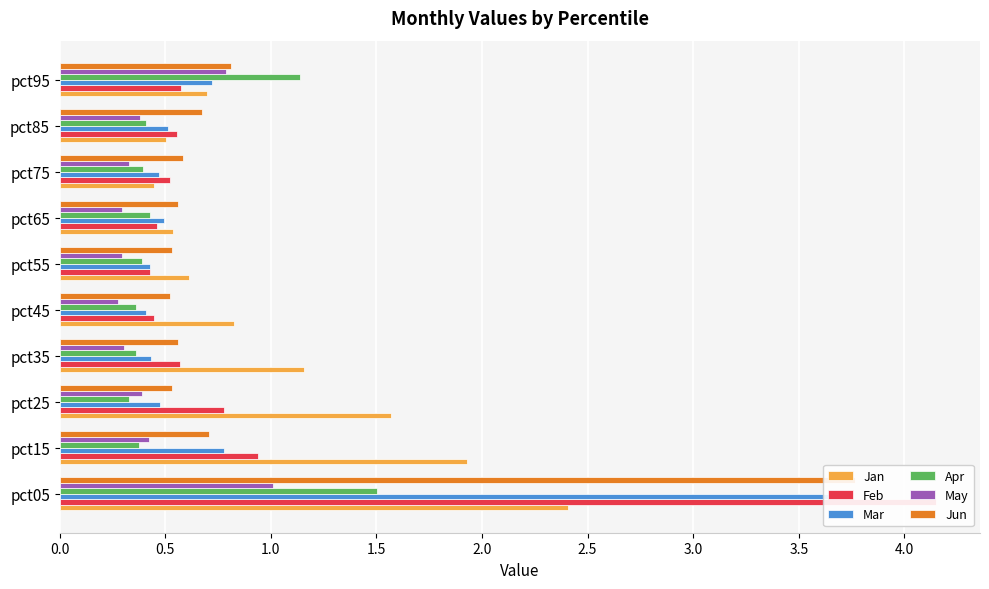

How many bars are there in total?

60